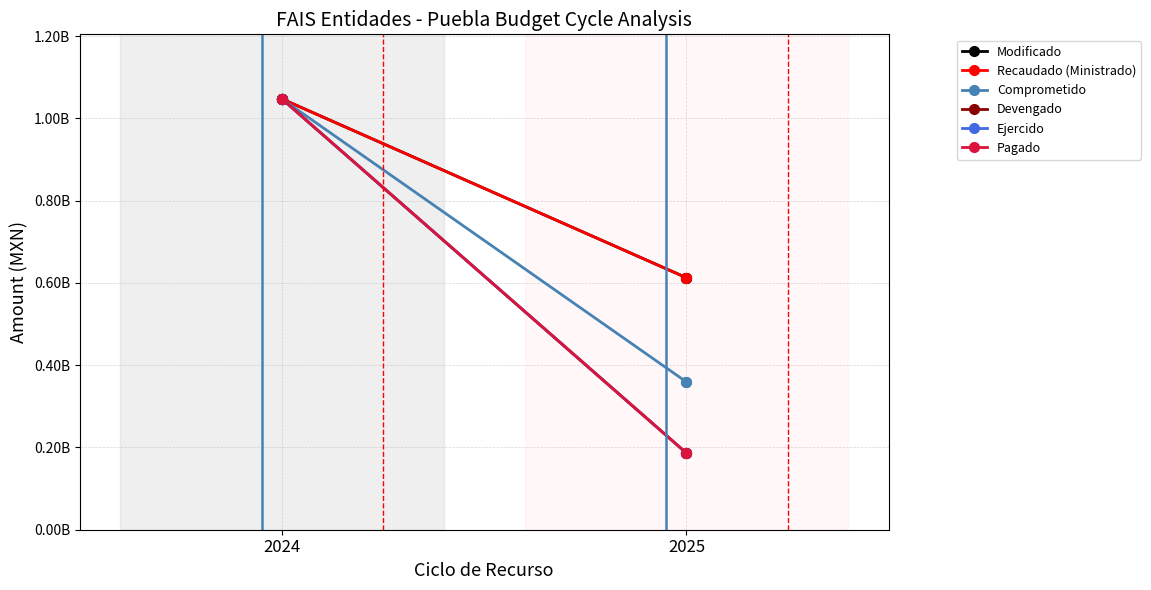

Which series has the widest spread of Y values?

Devengado